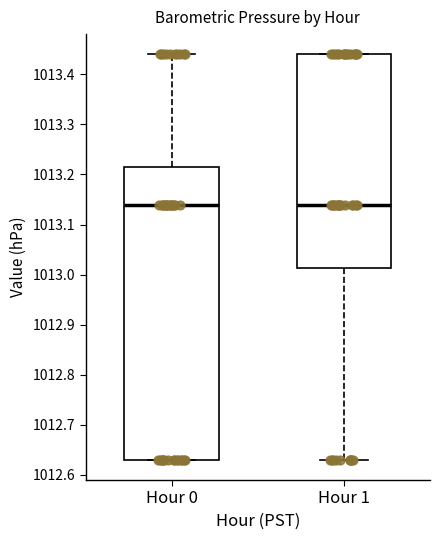

Which box is the tallest, from its lower edge to its upper edge?

Hour 0